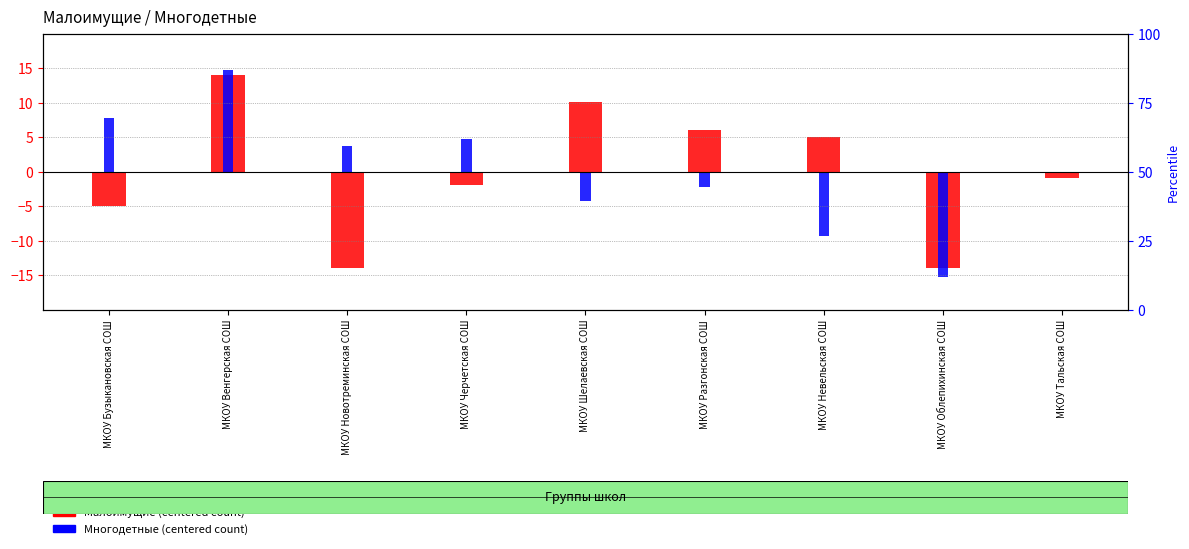

At how many categories does at least one series exceed -9?

8